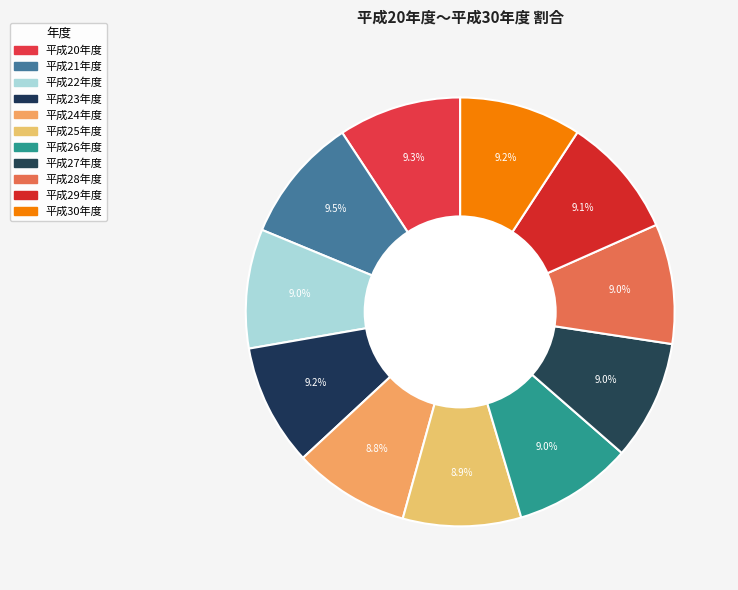

What percentage is the 平成21年度 slice, to the nearest percent?

9%